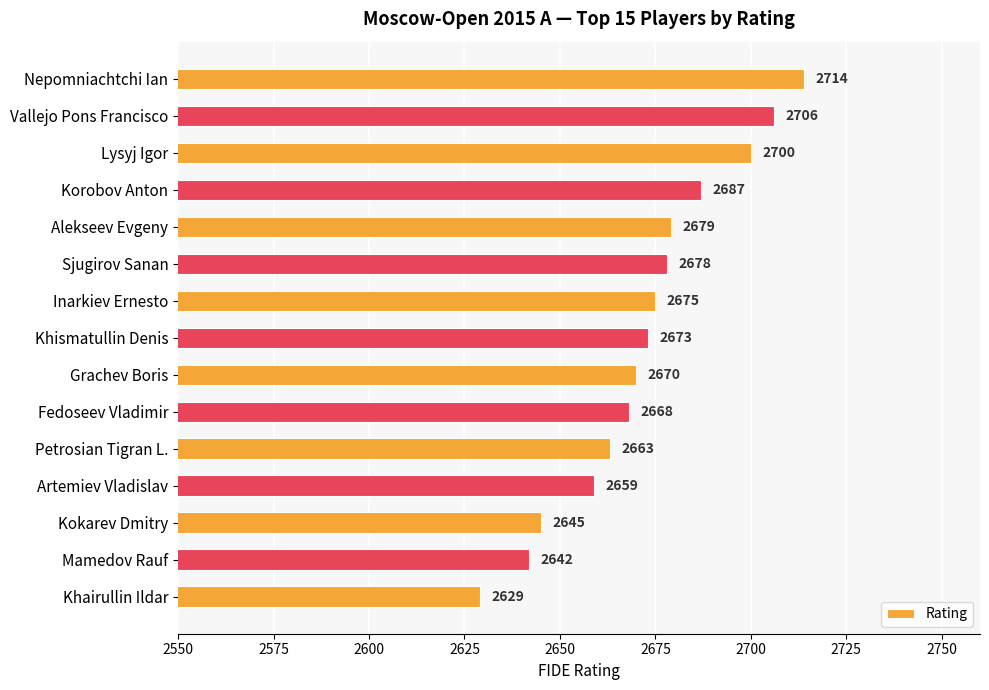

What is the ratio of the value at Kokarev Dmitry to the value at Korobov Anton?

1.0